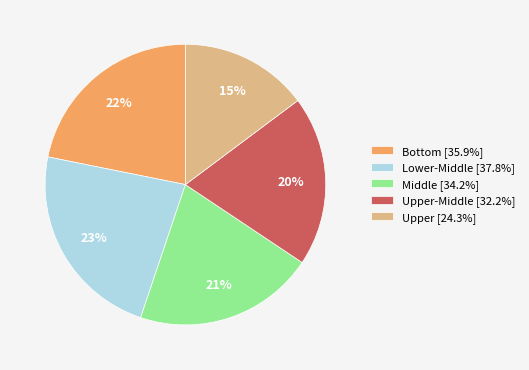

Is there a majority slice in this chart?

No